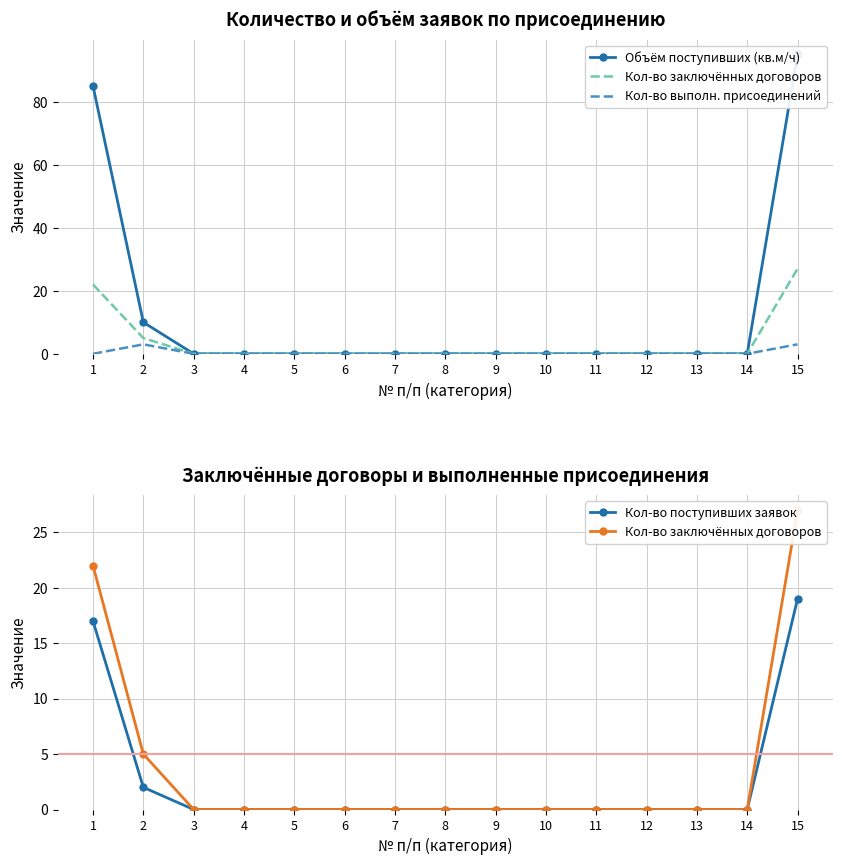

The Кол-во выполн. присоединений series shows 2 at 15. True or false?

False